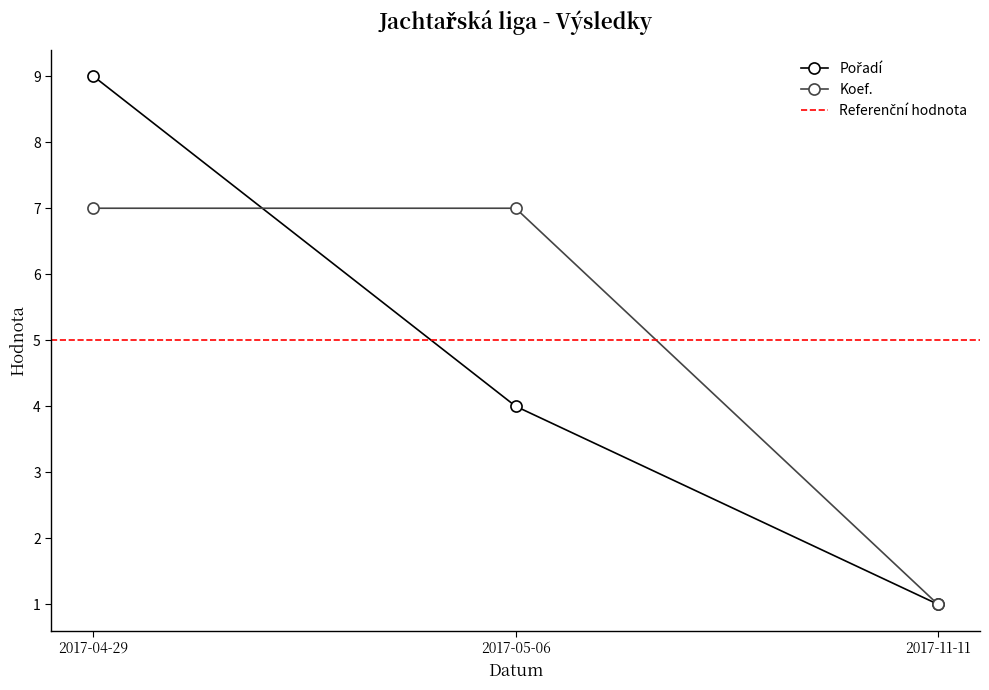

Reading right to left, extract all data points from this chart.

Pořadí: 2017-11-11=1	2017-05-06=4	2017-04-29=9
Koef.: 2017-11-11=1	2017-05-06=7	2017-04-29=7